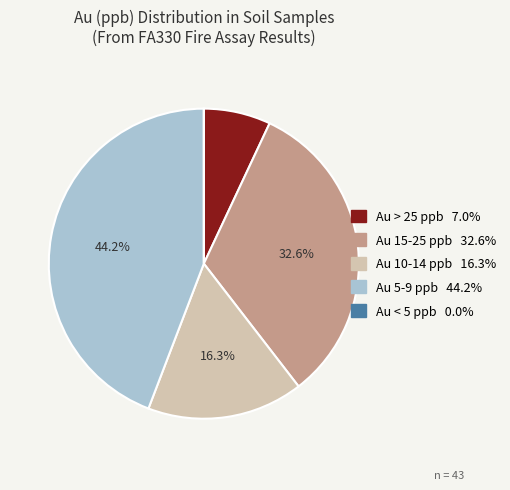

Is there any slice that represents more than half of the pie?

No